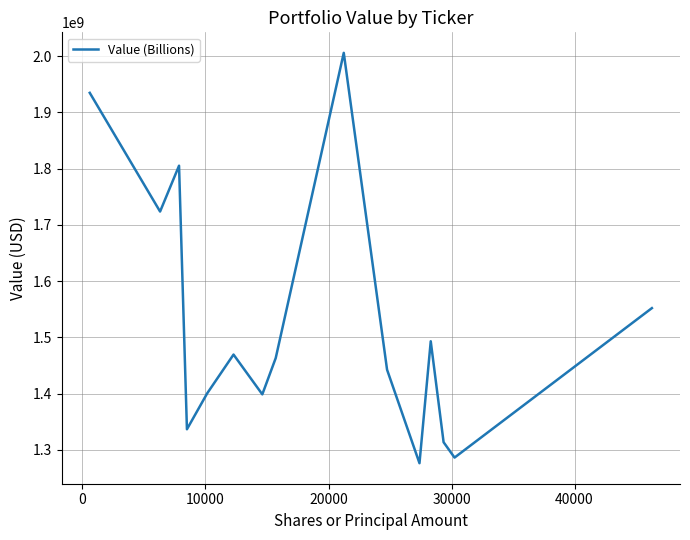

How many lines are shown in the chart?

1